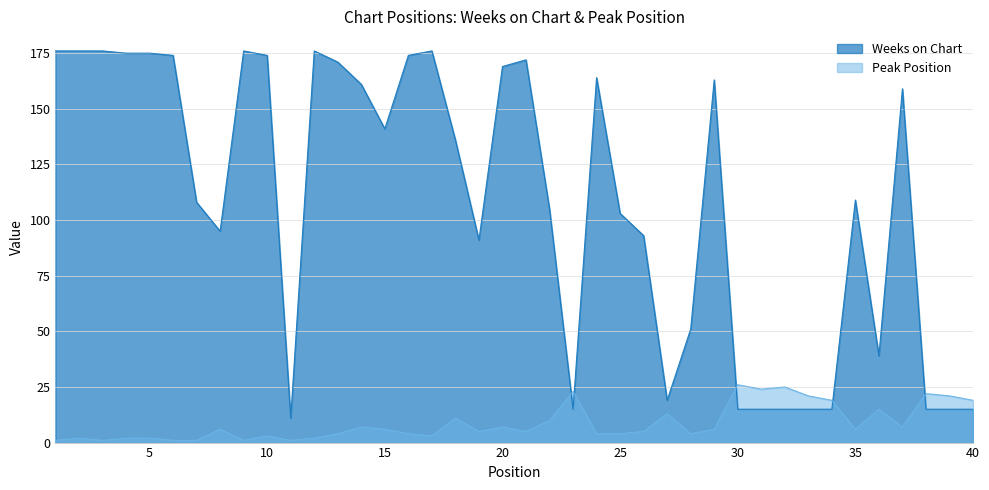

At how many categories does at least one series exceed 140?

19